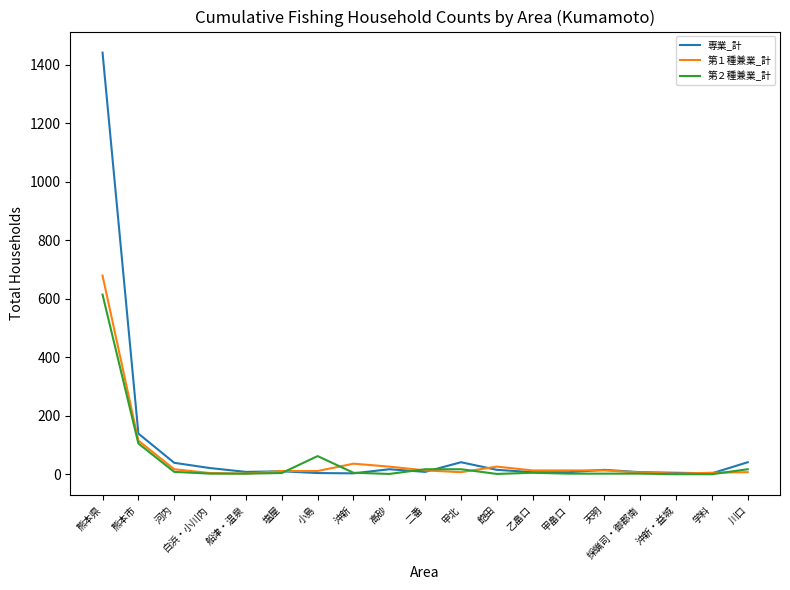

The 第２種兼業_計 series shows 1 at 高砂. True or false?

True